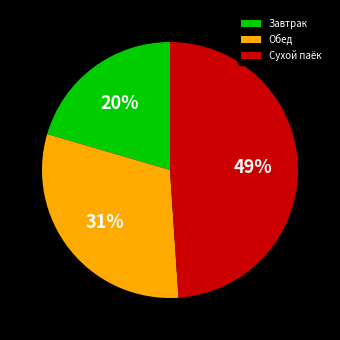

Is there a majority slice in this chart?

No